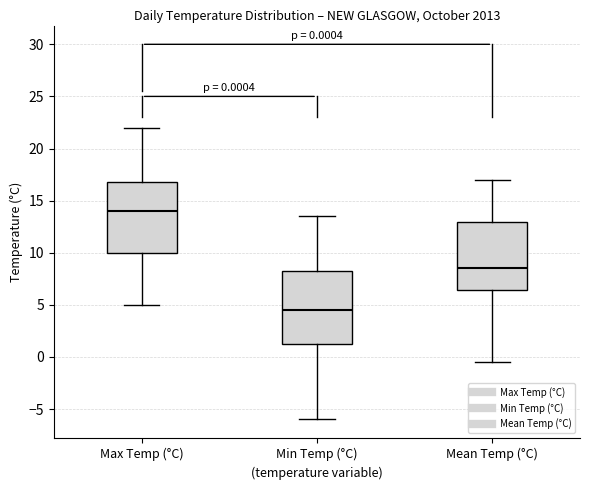

Which box's median line is the lowest?

Min Temp (°C)